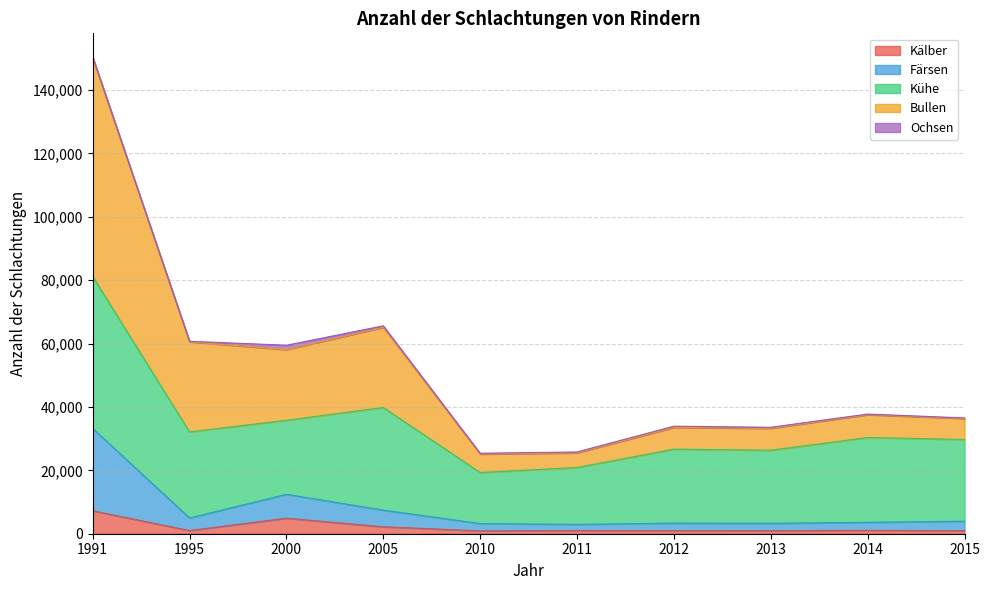

At which category is the sum across all series the highest?

1991